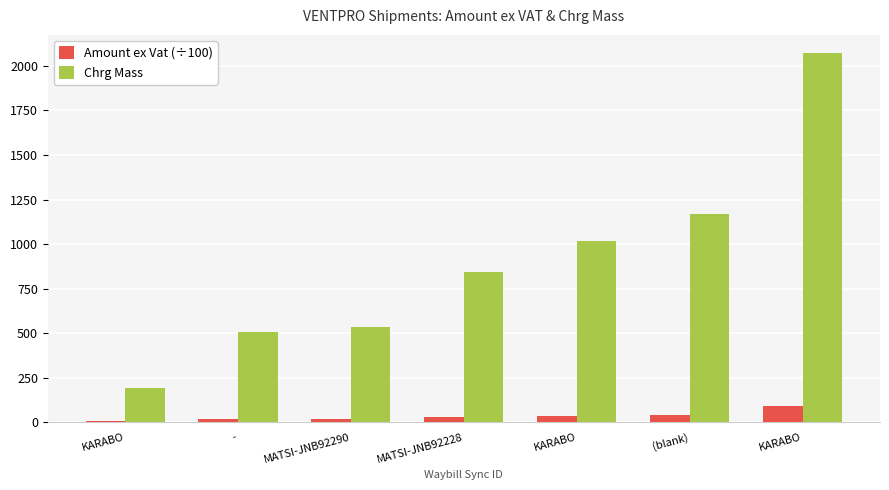

What are all the series names shown in the legend?

Amount ex Vat (÷100), Chrg Mass